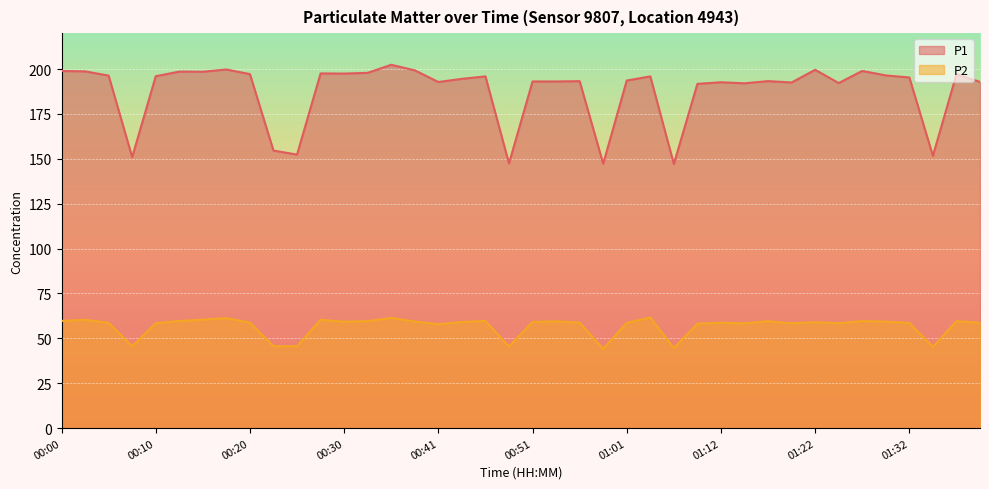

True or false: P1 and P2 cross at least once.

False